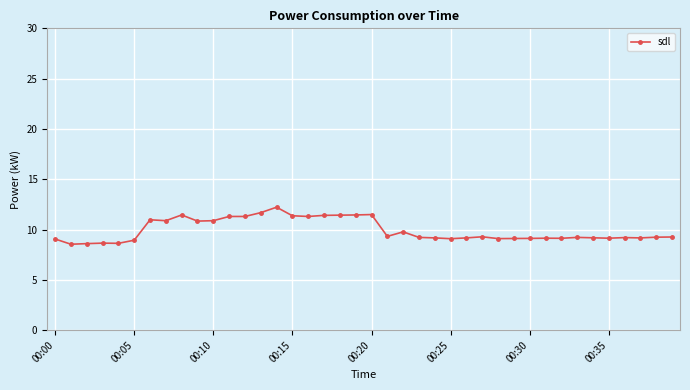

True or false: the data has more than 1 interior local peaks.

True